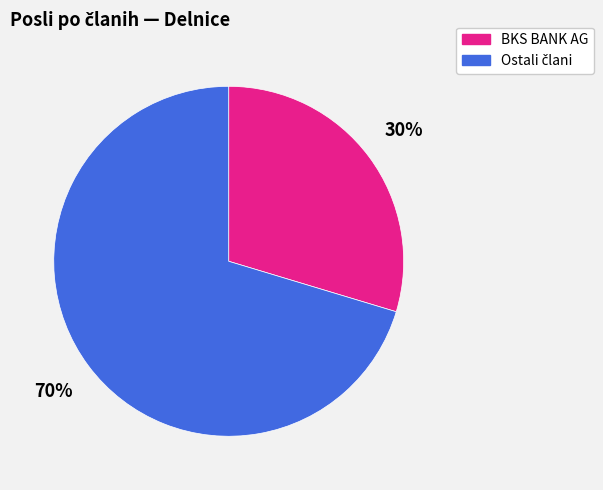

Which slice is the smallest?

BKS BANK AG